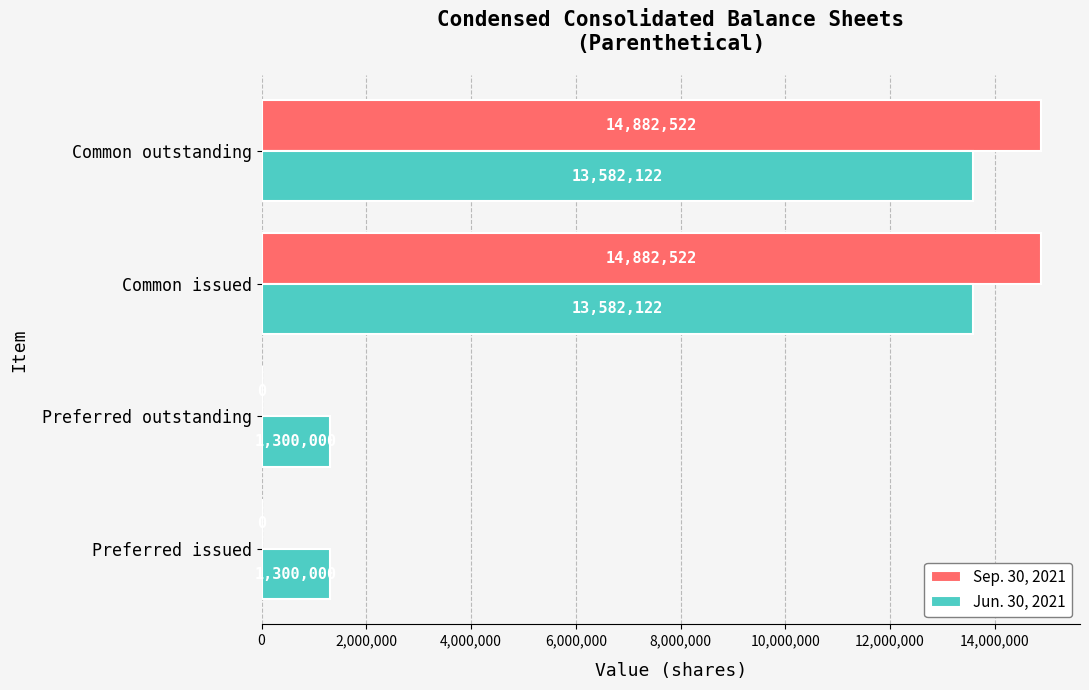

What value does the Jun. 30, 2021 series have at Preferred outstanding?

1300000